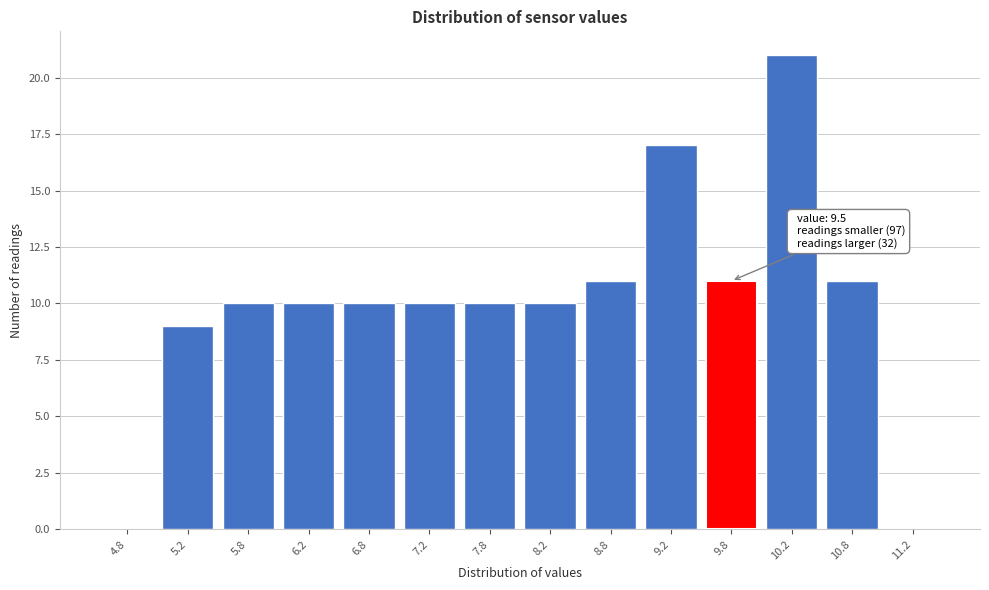

Over which range of the x-axis is the bar tallest?

10.0 to 10.5